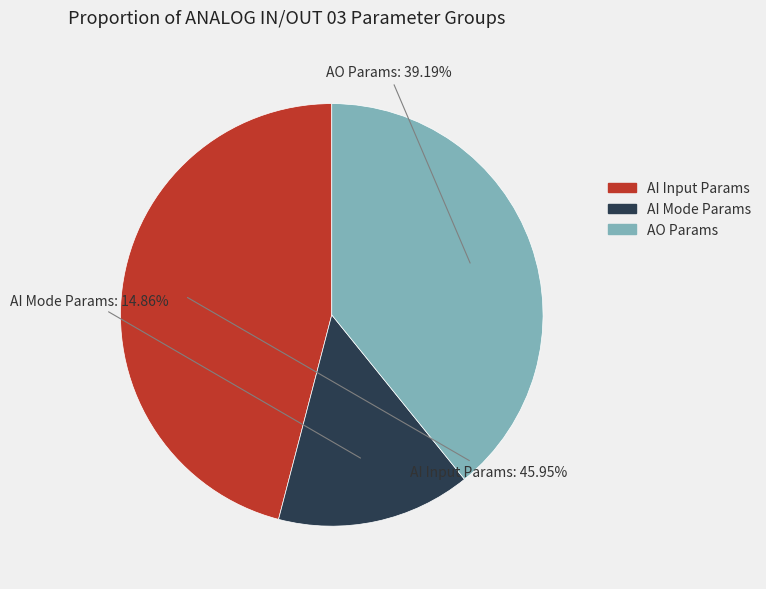

Does any single category account for the majority?

No